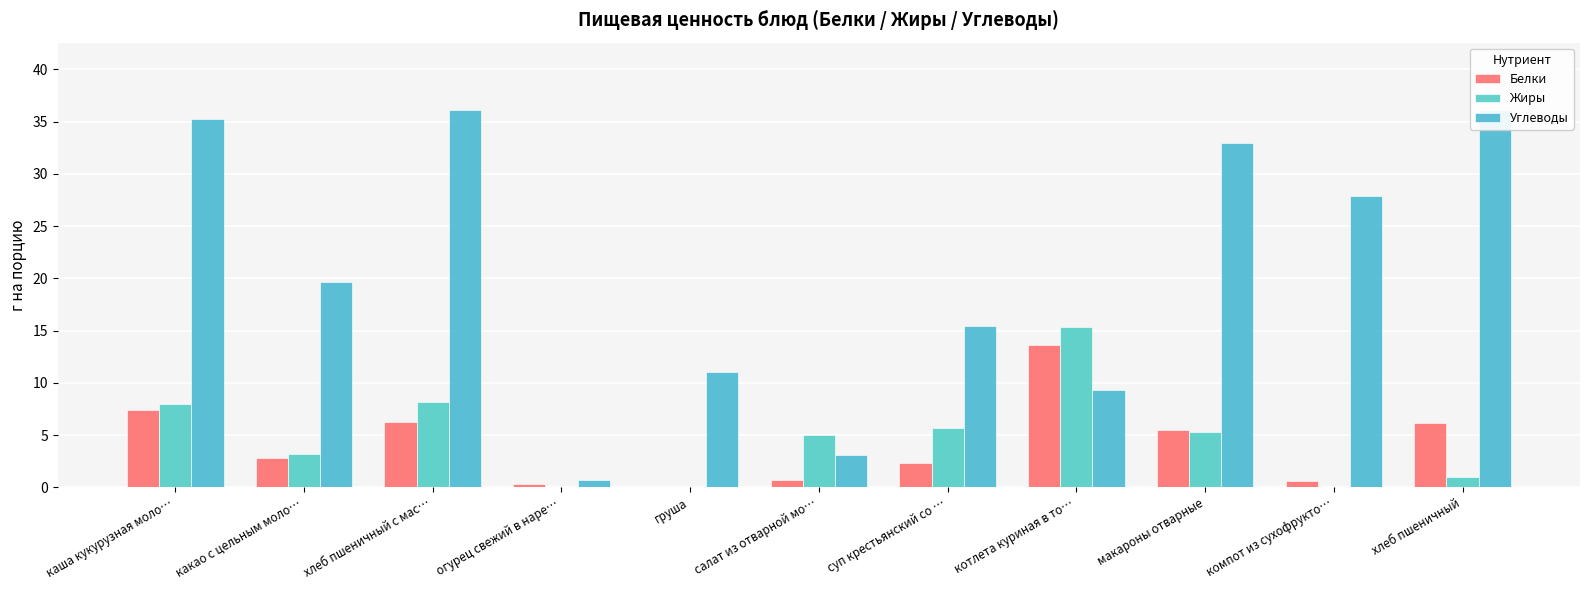

How many bars are there in each group?

3